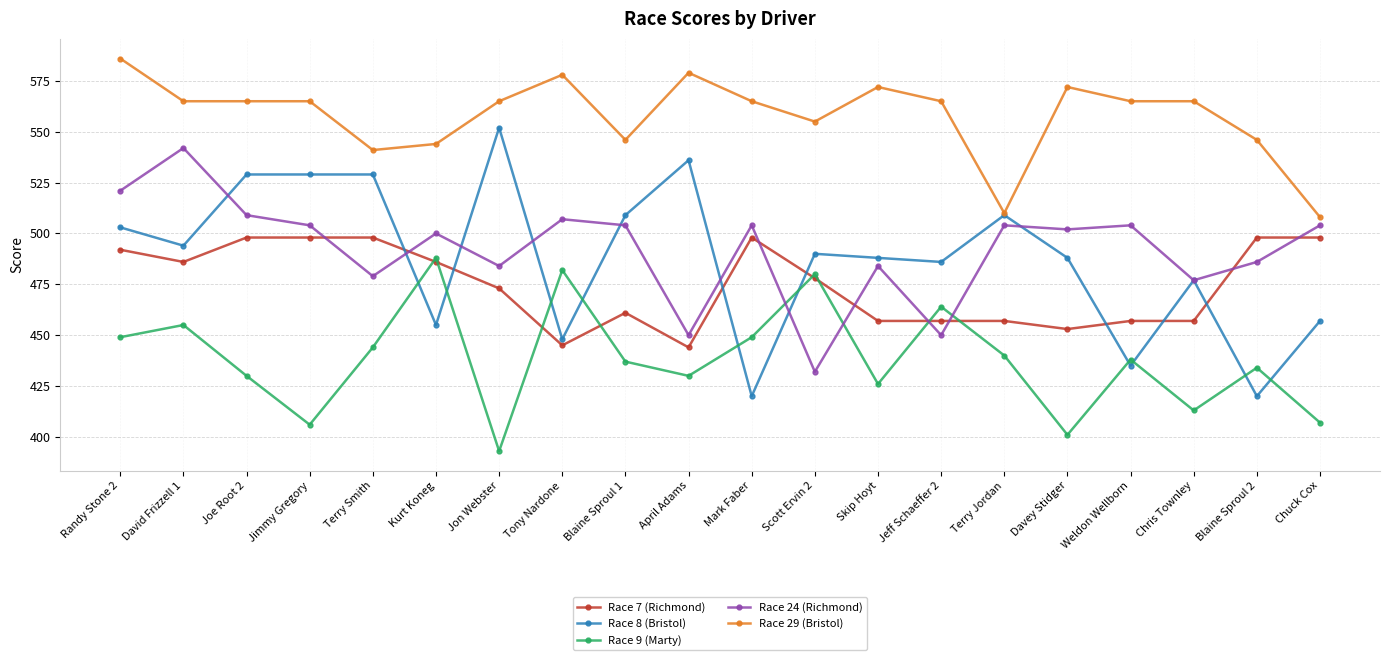

The Race 9 (Marty) series shows 406 at Jimmy Gregory. True or false?

True